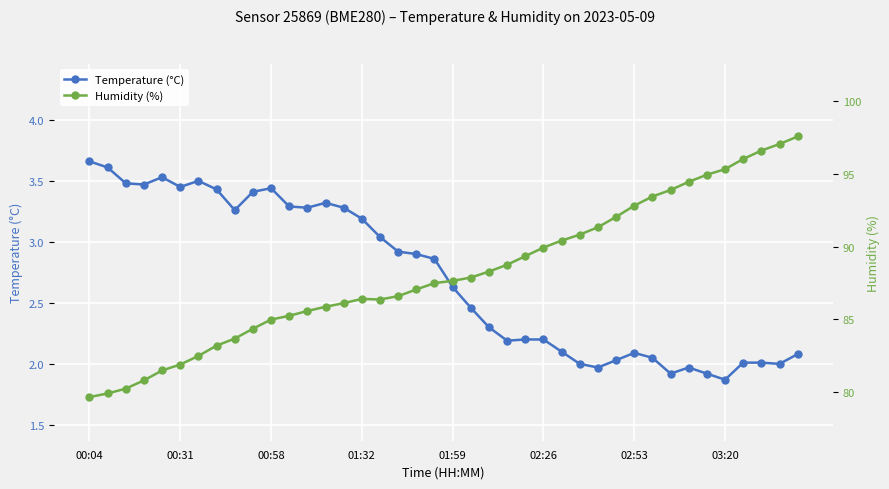

The Temperature (°C) series shows 3.3 at 28. True or false?

False